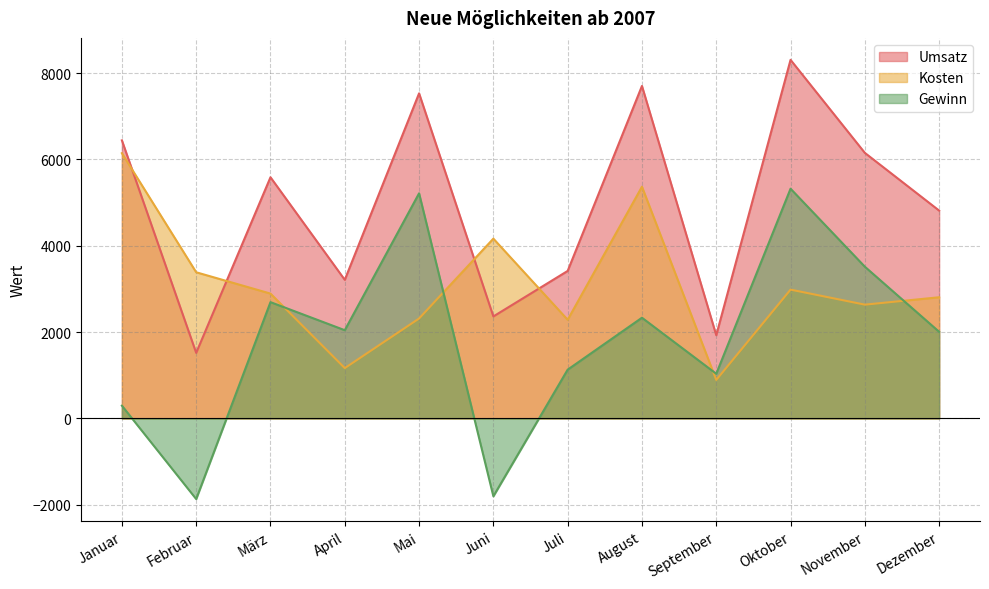

What is the average value of the Gewinn series?

1828